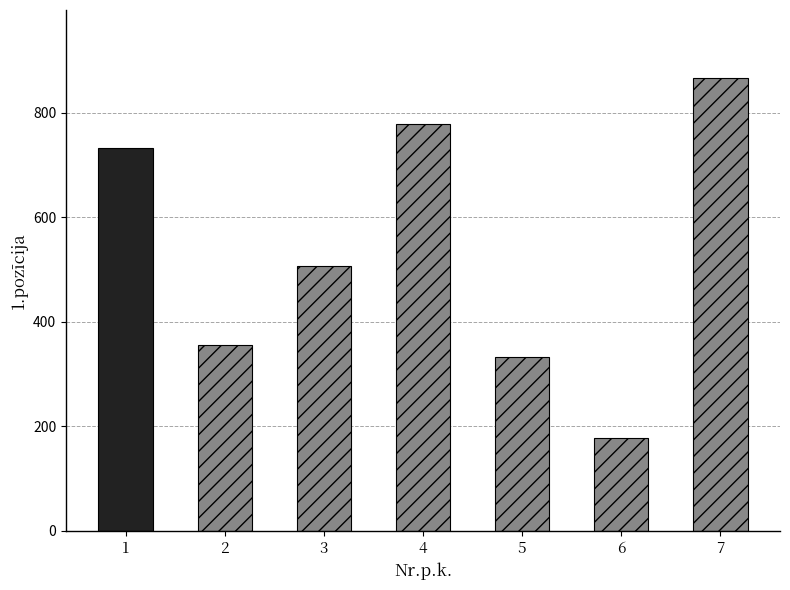

How many series are shown in this chart?

1